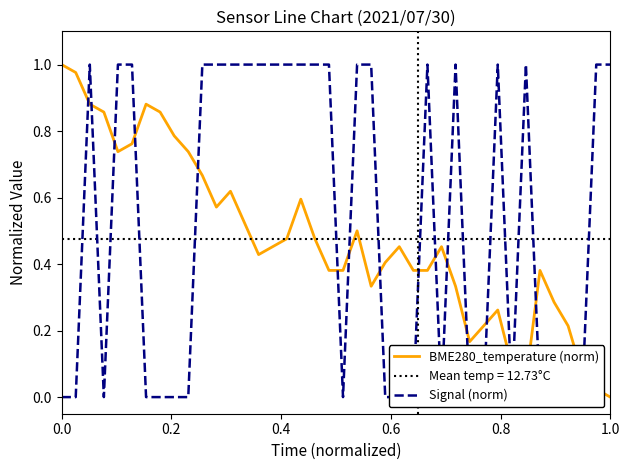

List the series in order of their peak value, lowest first.

BME280_temperature (norm), Signal (norm)